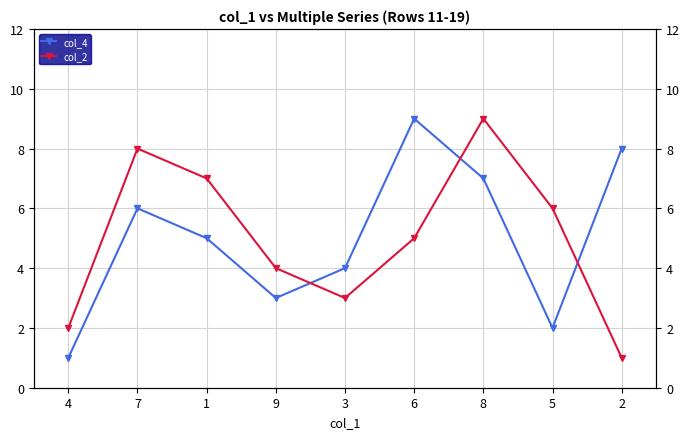

Where does the col_2 series first go above 5?

7